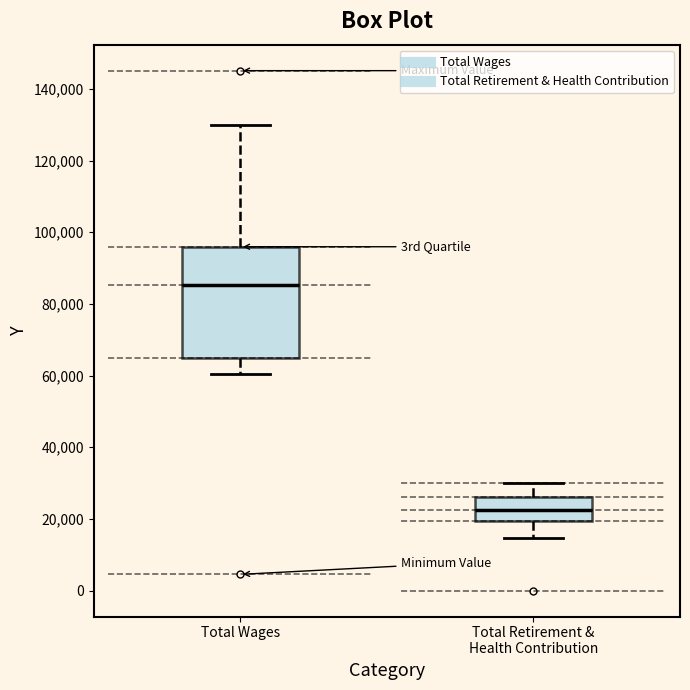

Reading left to right, transcribe this box plot: for each box, give where its median line is, the range the box spans, and where its two whiskers end, as read against the y-axis. The values are not printed on the chart, so give them approximately, as read against the axis.

Total Wages: median 86000, box 64000 to 96000, whiskers 60000 to 130000
Total Retirement & Health Contribution: median 22000, box 20000 to 26000, whiskers 14000 to 30000